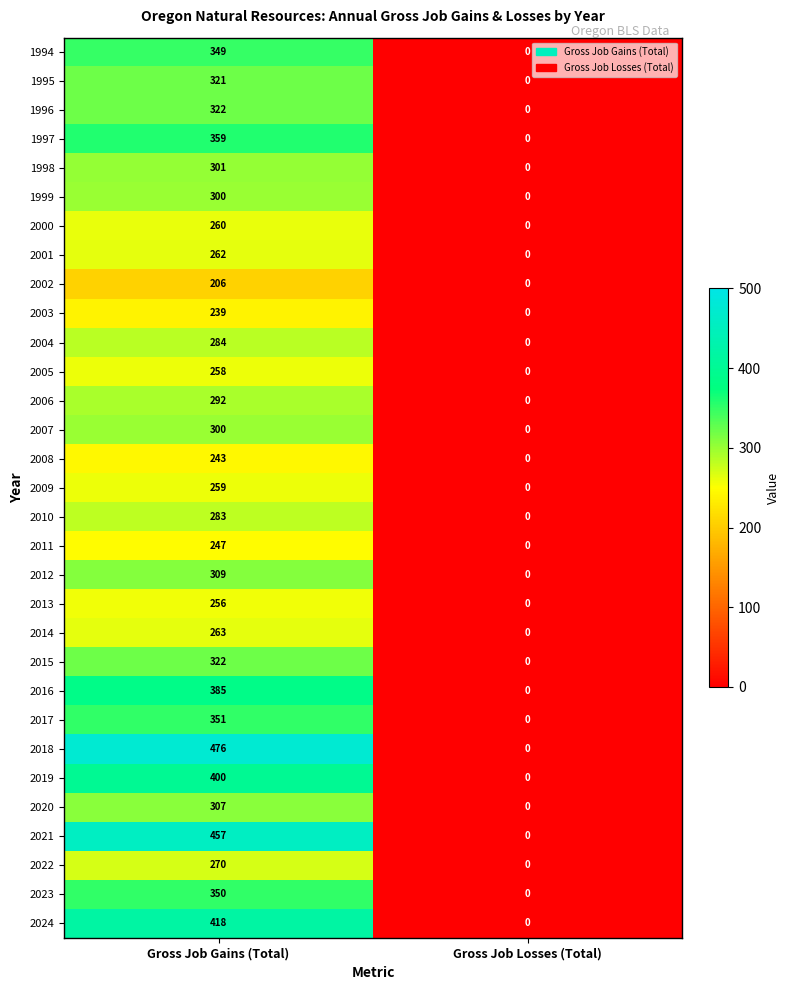

Which series has the largest total across all categories?

2018